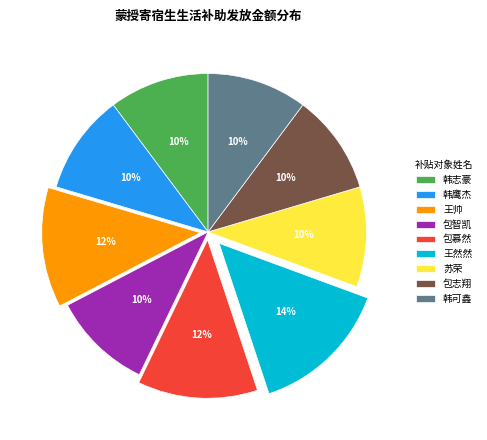

What percentage is the 韩可鑫 slice, to the nearest percent?

10%